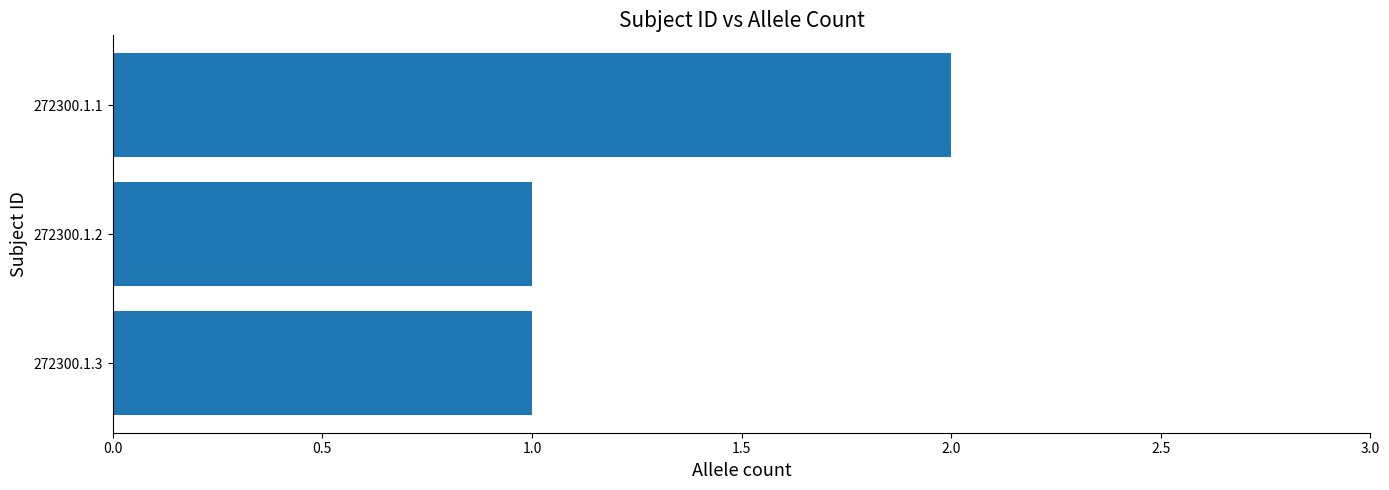

The chart shows a value of 2 at 272300.1.3. True or false?

False